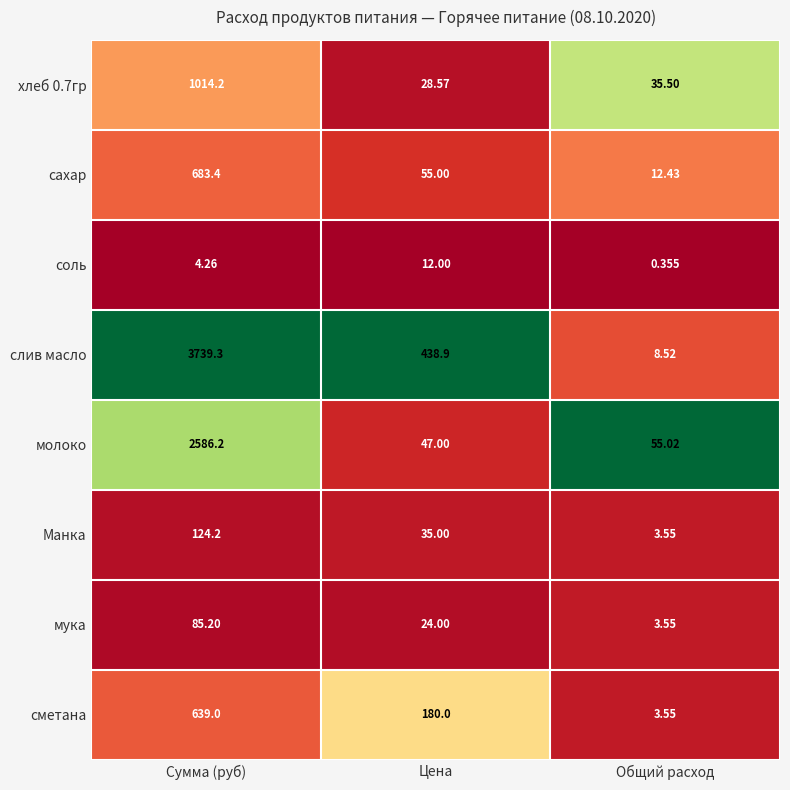

List the labels in order of молоко value, smallest first.

Цена, Общий расход, Сумма (руб)